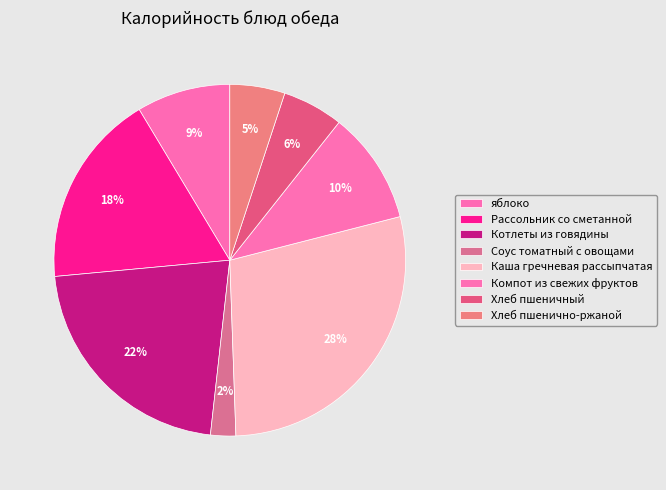

Count the number of slices in the pie.

8